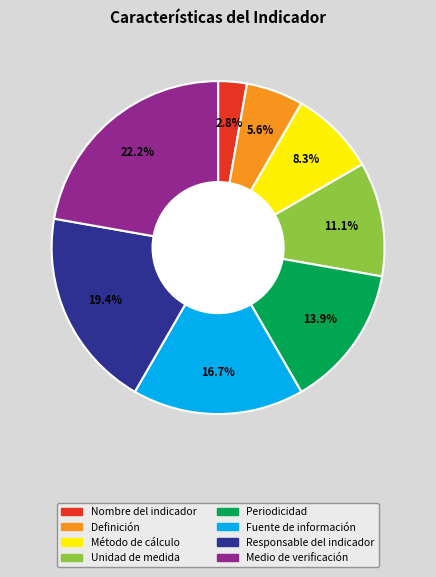

Does Responsable del indicador represent more than half of the total?

No